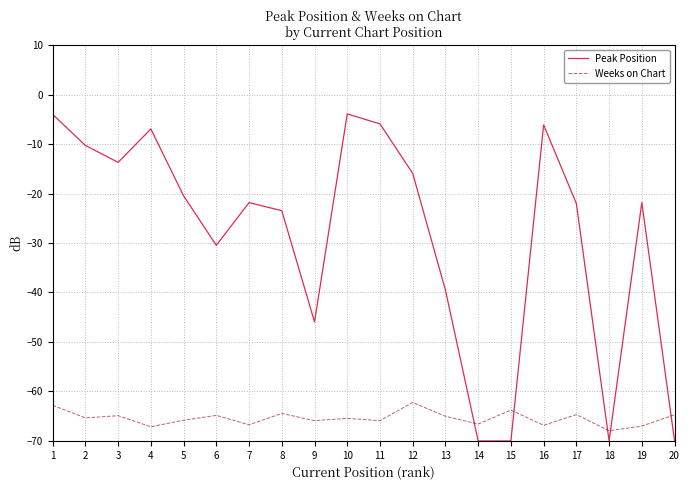

Between 6 and 17, which series saw the biggest shift?

Peak Position